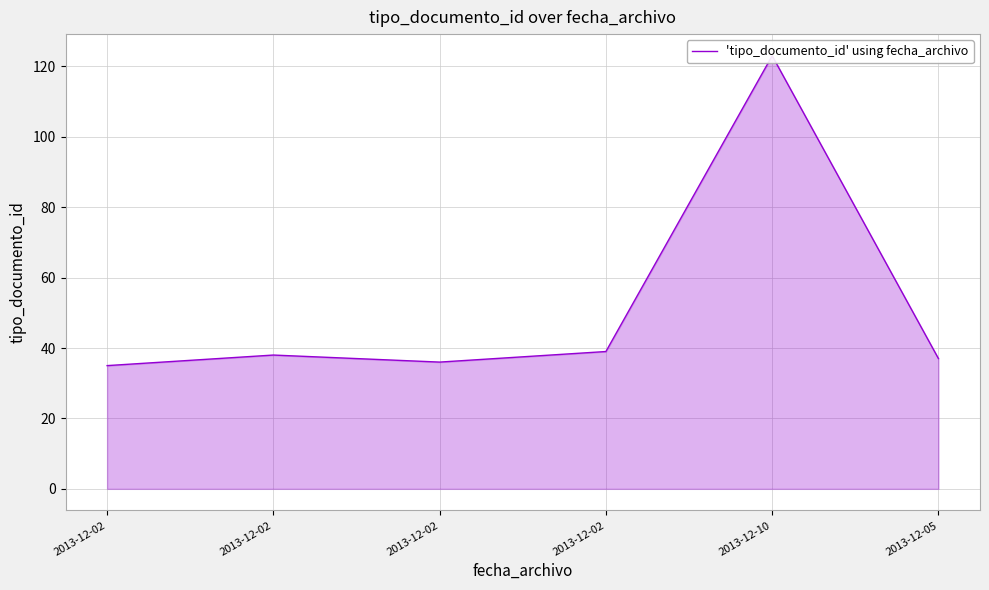

Reading left to right, what are all the values shown in this chart?

35	38	36	39	123	37